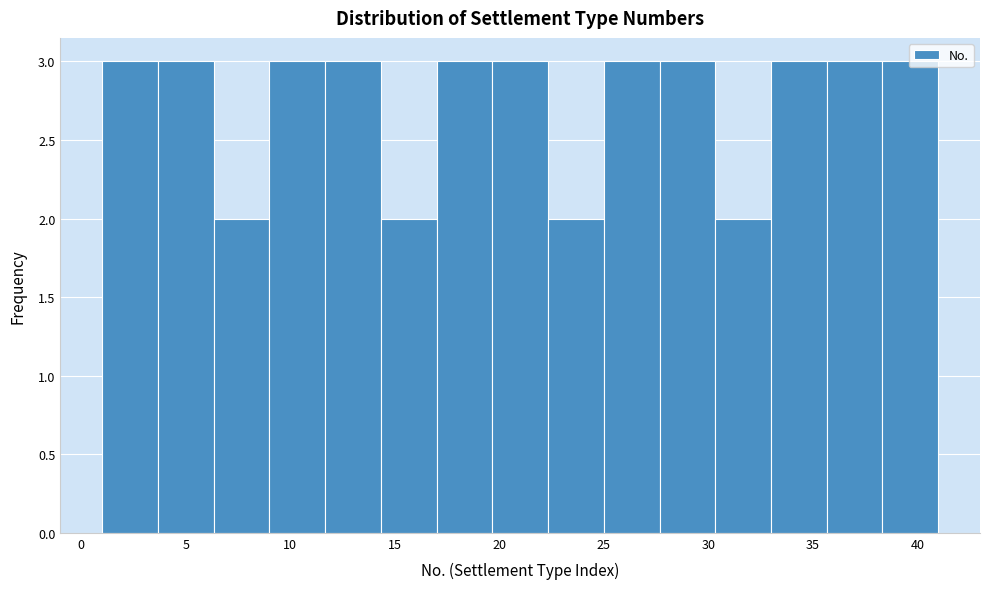

Reading left to right, list every bar in this chart as the range it spans on the x-axis followed by its height. Neither the bar edges nor the heights are printed on the chart, so give them approximately, as read against the axes.

1.0 to 3.5: 3
3.5 to 6.5: 3
6.5 to 9.0: 2
9.0 to 11.5: 3
11.5 to 14.5: 3
14.5 to 17.0: 2
17.0 to 19.5: 3
19.5 to 22.5: 3
22.5 to 25.0: 2
25.0 to 27.5: 3
27.5 to 30.5: 3
30.5 to 33.0: 2
33.0 to 35.5: 3
35.5 to 38.5: 3
38.5 to 41.0: 3